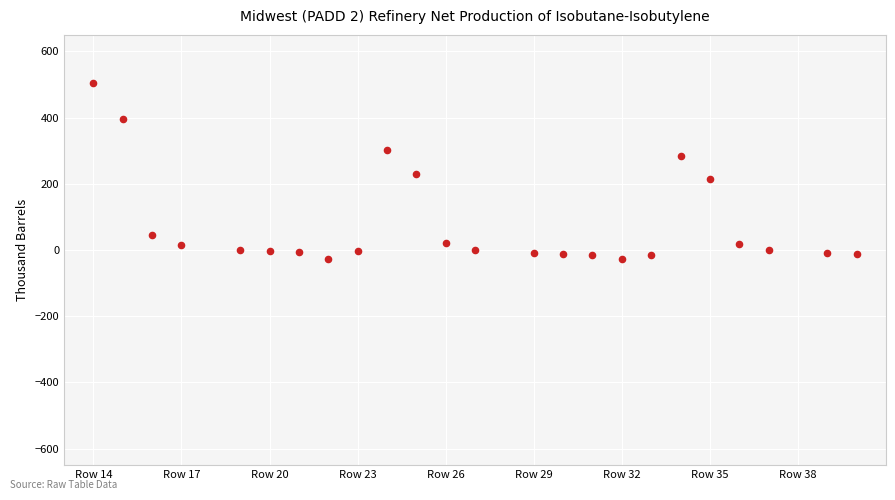

What is the range of Y values (max minus min)?

532.8